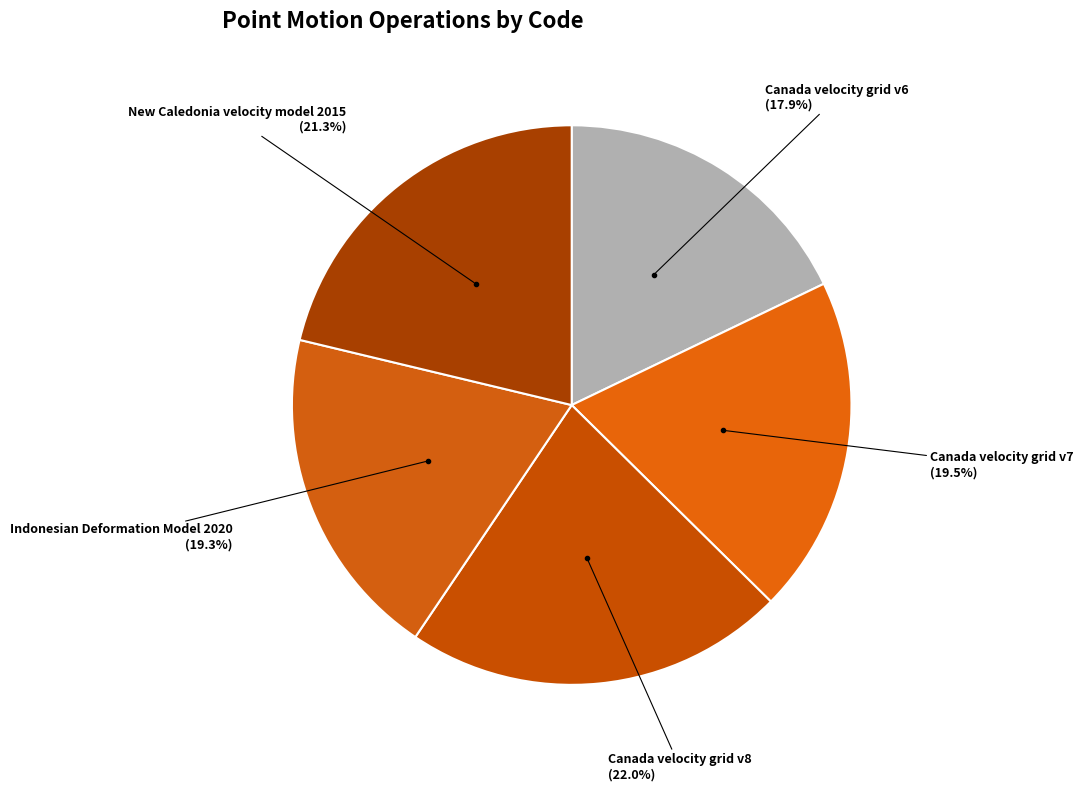

How many segments does this pie chart have?

5